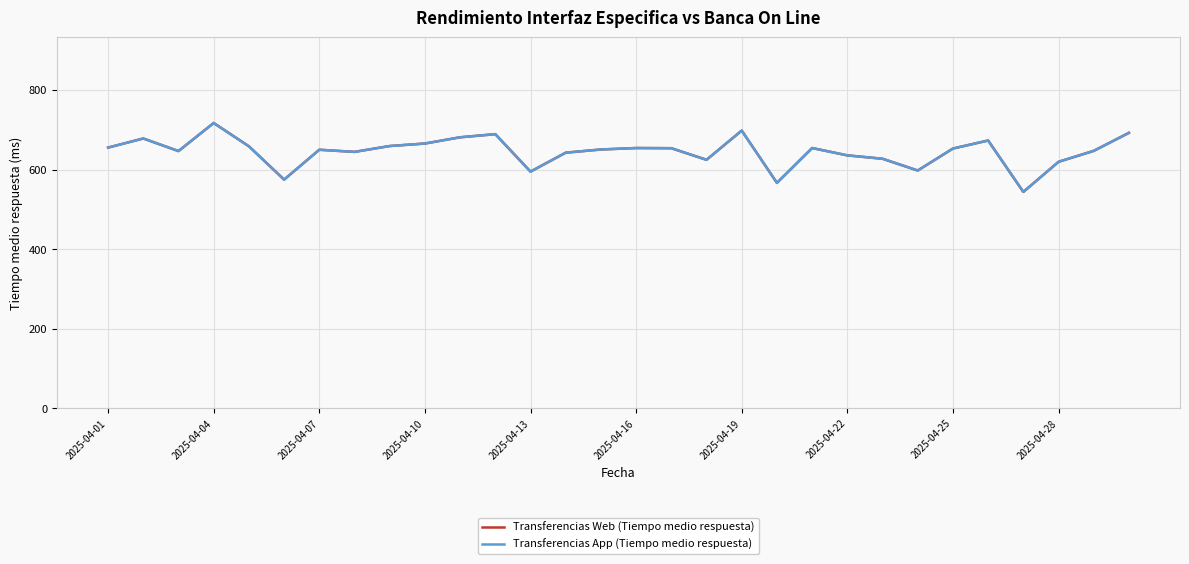

Which series has the largest range (max minus min)?

Transferencias Web (Tiempo medio respuesta)